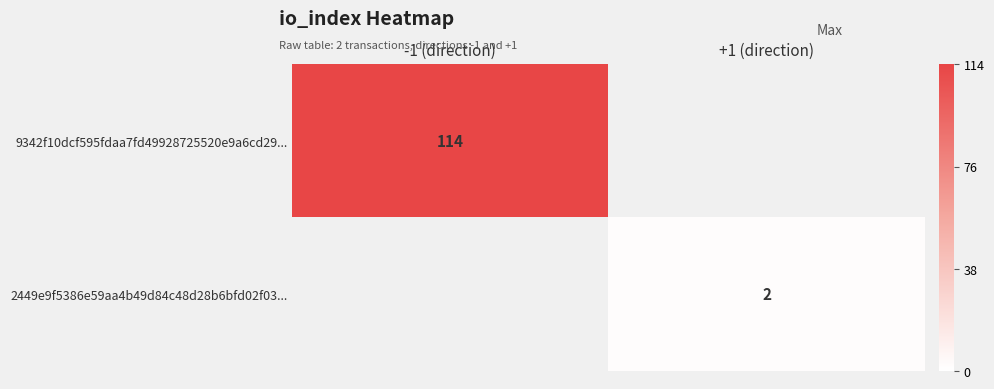

Is it true that 2449e9f5386e59aa4b49d84c48d28b6bfd02f03... equals 1 at +1 (direction)?

False